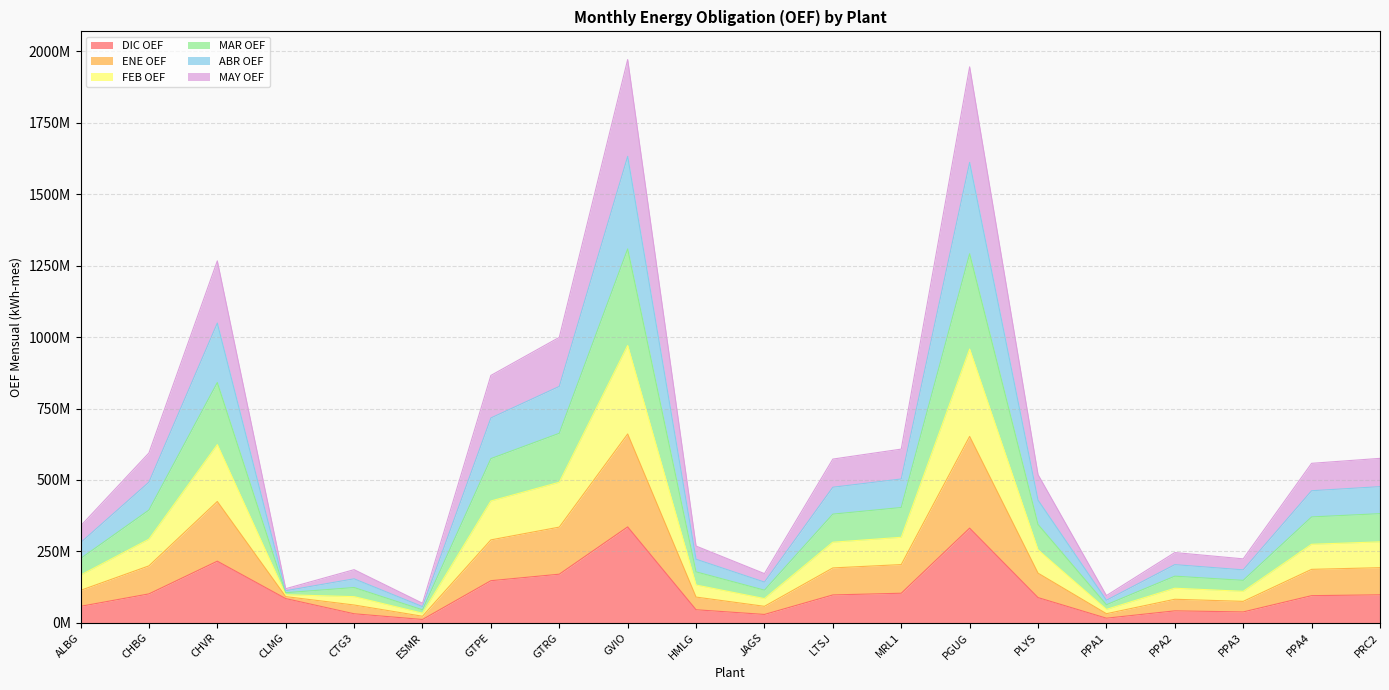

True or false: MAR OEF and MAY OEF intersect in this chart.

False